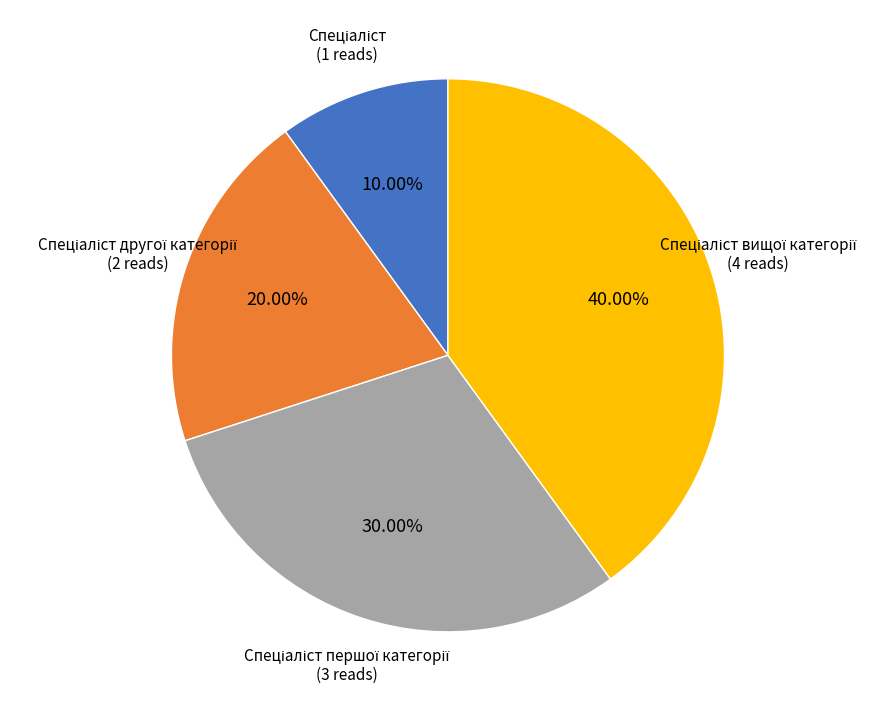

Is there any slice that represents more than half of the pie?

No